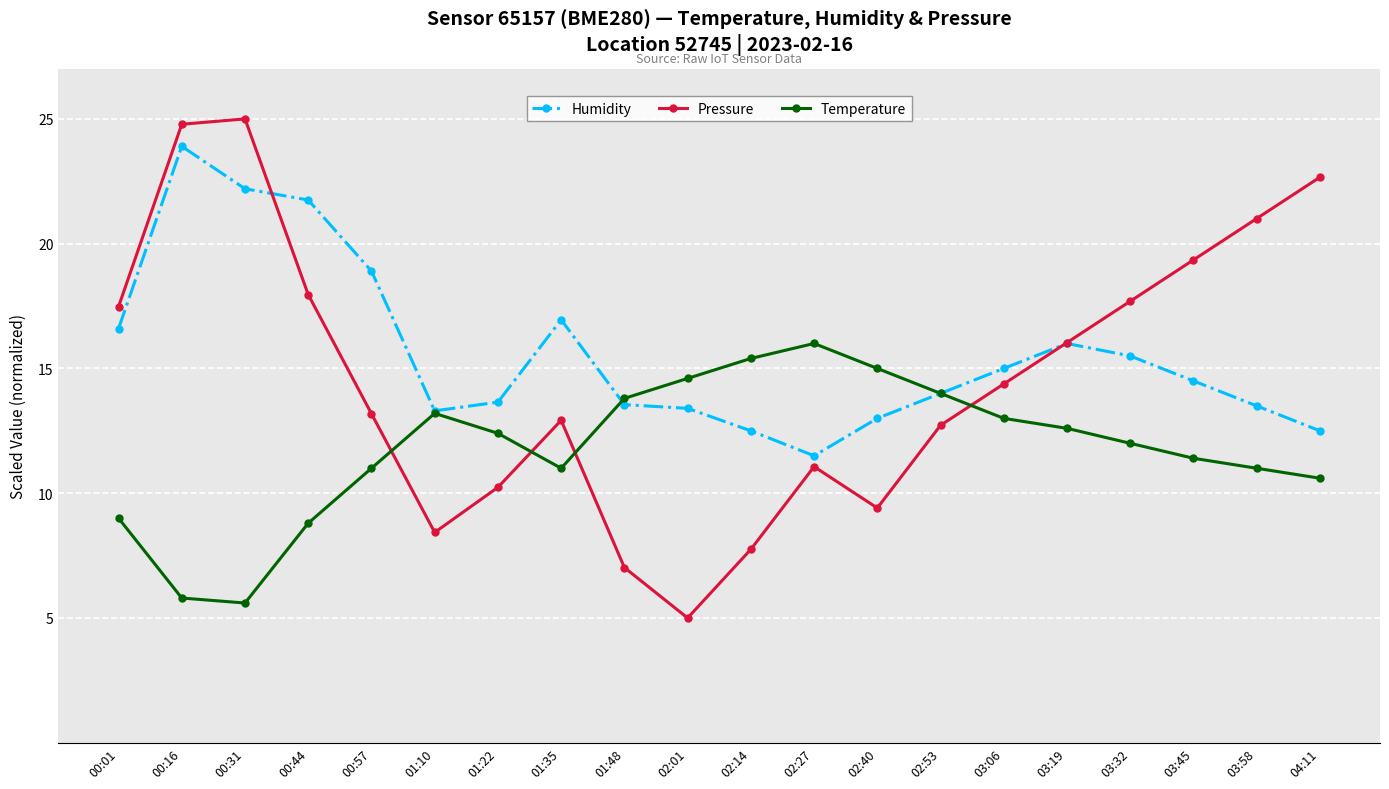

Which category has the highest value in the Temperature series?

02:27